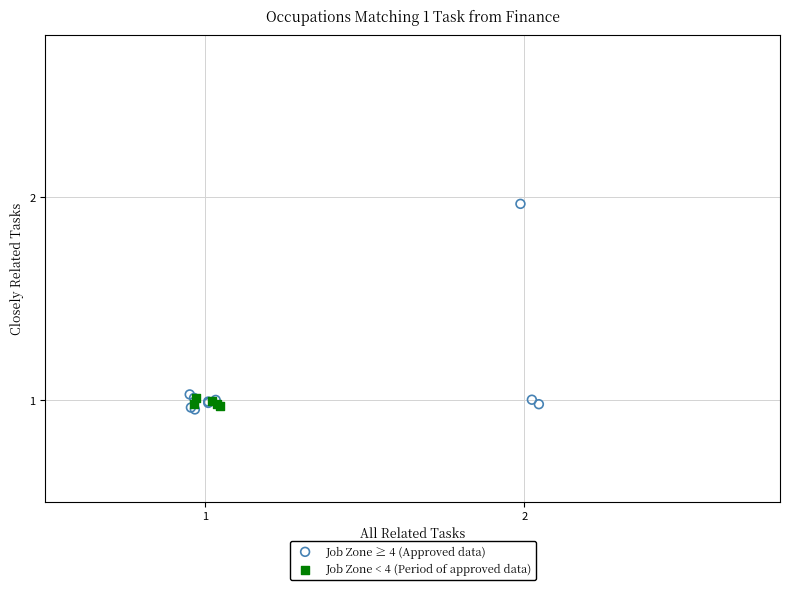

Which series reaches the maximum Y coordinate?

Job Zone ≥ 4 (Approved data)